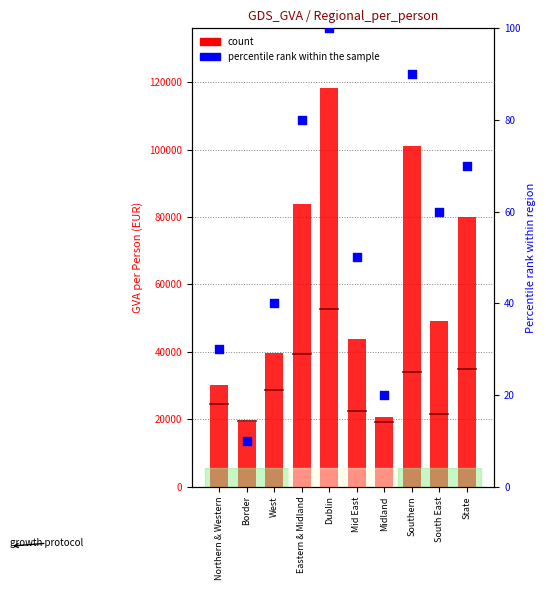

What are all the series names shown in the legend?

count, percentile rank within the sample